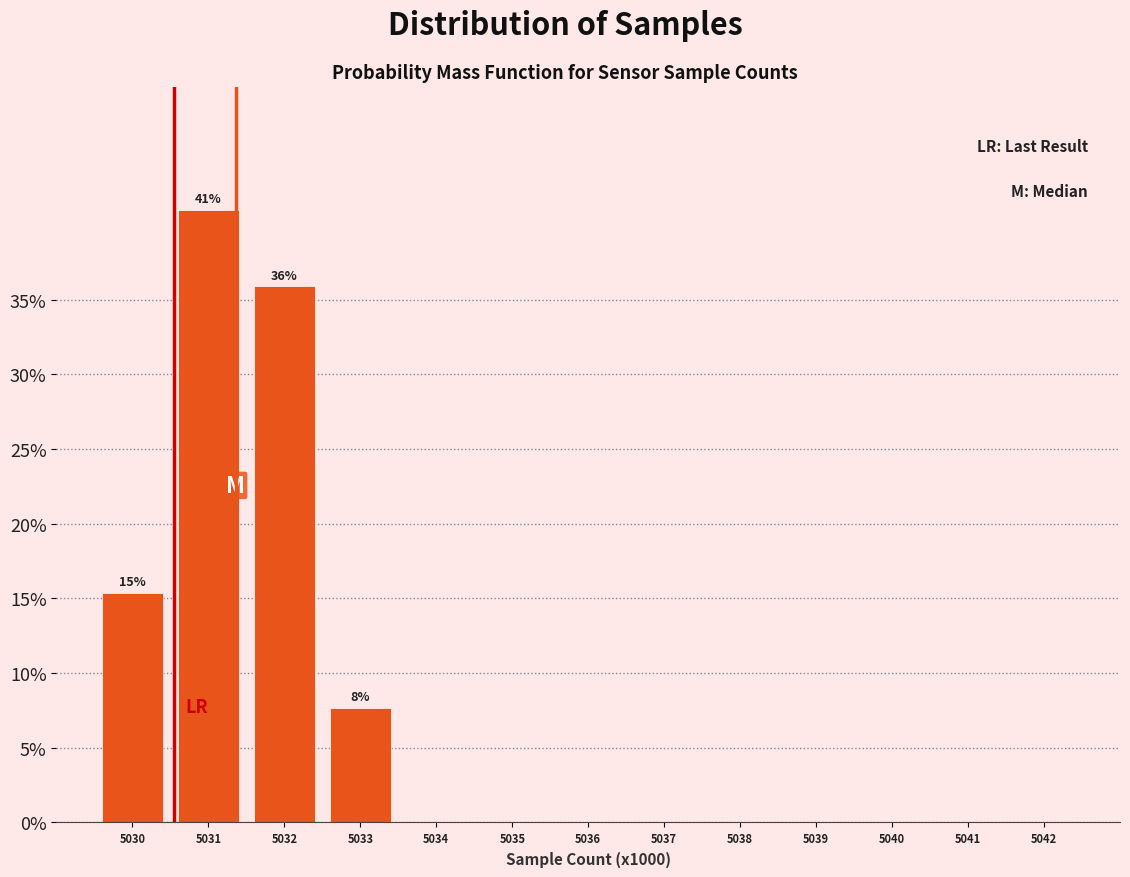

Reading right to left, extract all data points from this chart.

5042=0.0	5041=0.0	5040=0.0	5039=0.0	5038=0.0	5037=0.0	5036=0.0	5035=0.0	5034=0.0	5033=7.7	5032=35.9	5031=41.0	5030=15.4